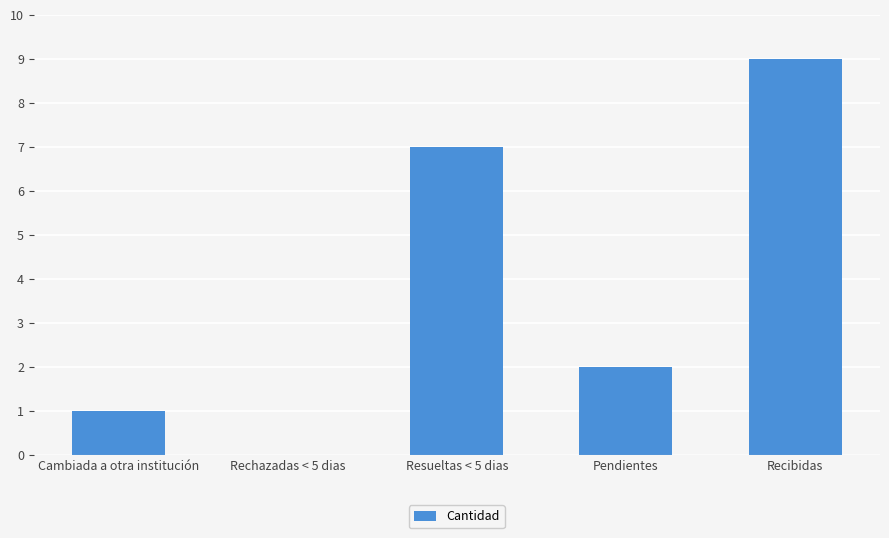

What is the maximum value shown in the chart?

9